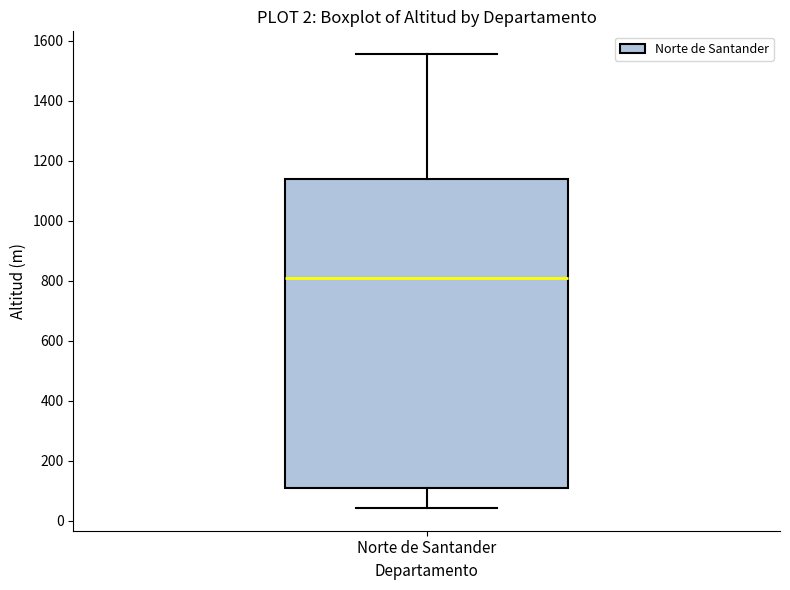

Read this box plot against the y-axis: the position of the median line, the range covered by the box, and the ends of both whiskers. The values are not printed on the chart, so give them approximately, as read against the axis.

median 800, box 120 to 1140, whiskers 40 to 1560